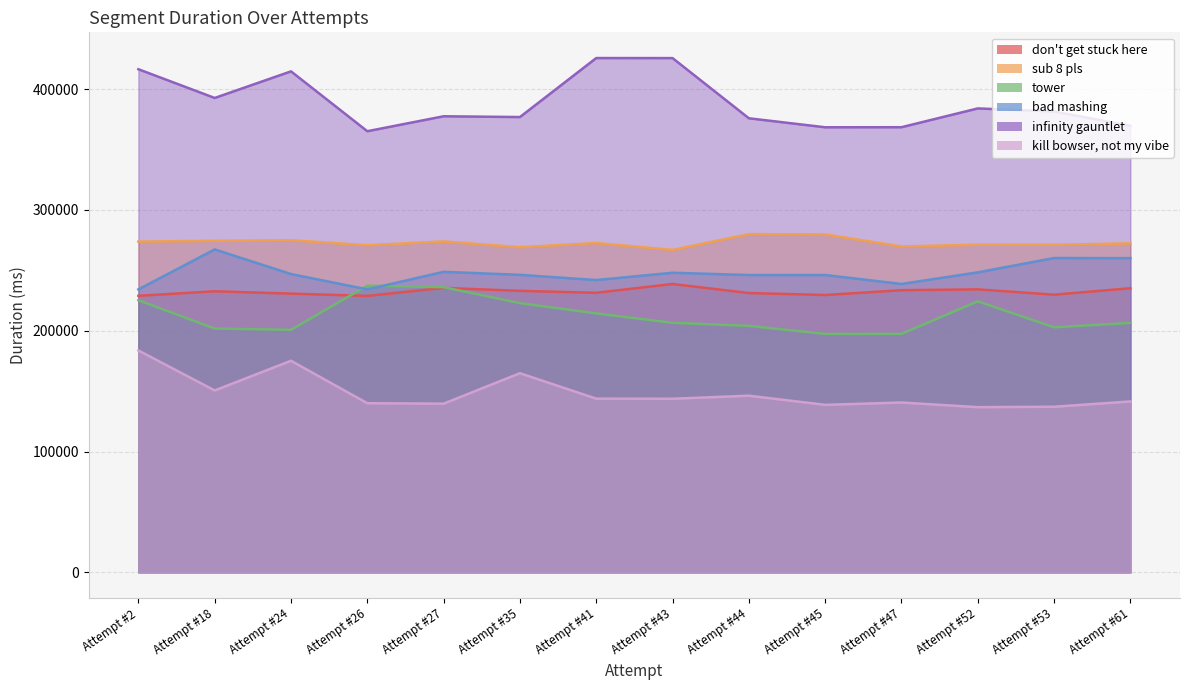

Is it true that sub 8 pls equals 269725 at Attempt #47?

True